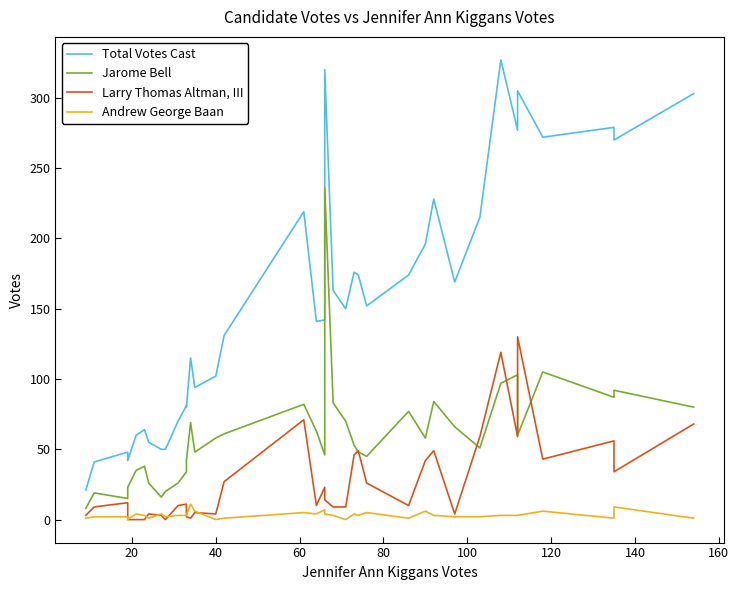

How many positive values does the Andrew George Baan series have?

34